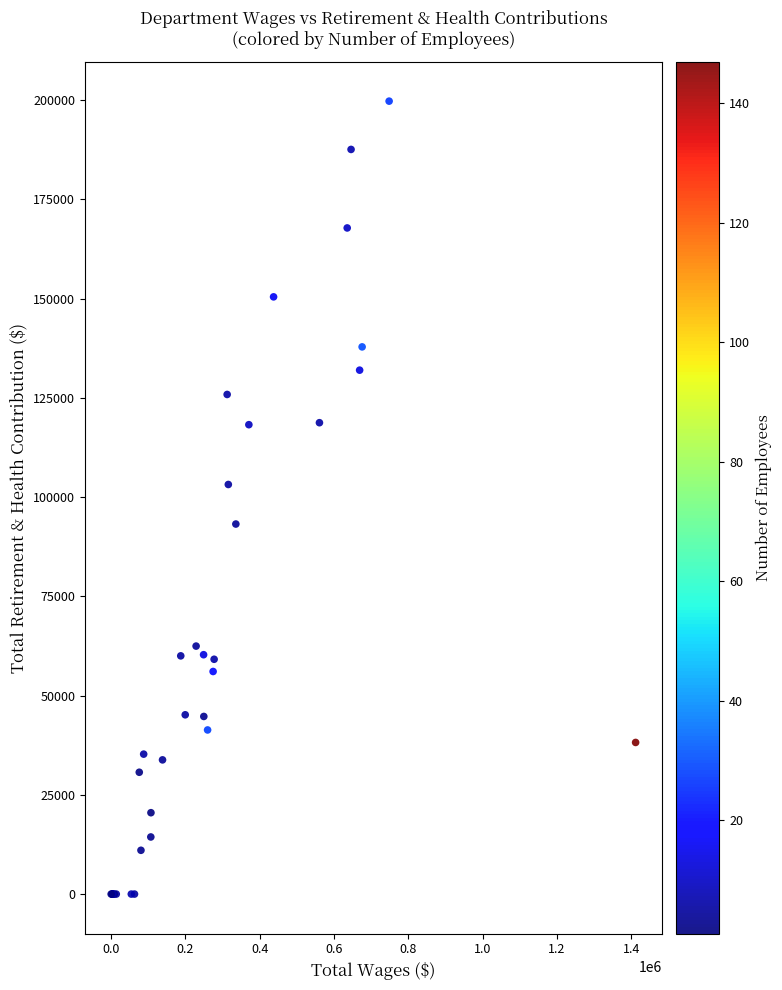

What Y value in the scatter plot is closest to 99888?

103194